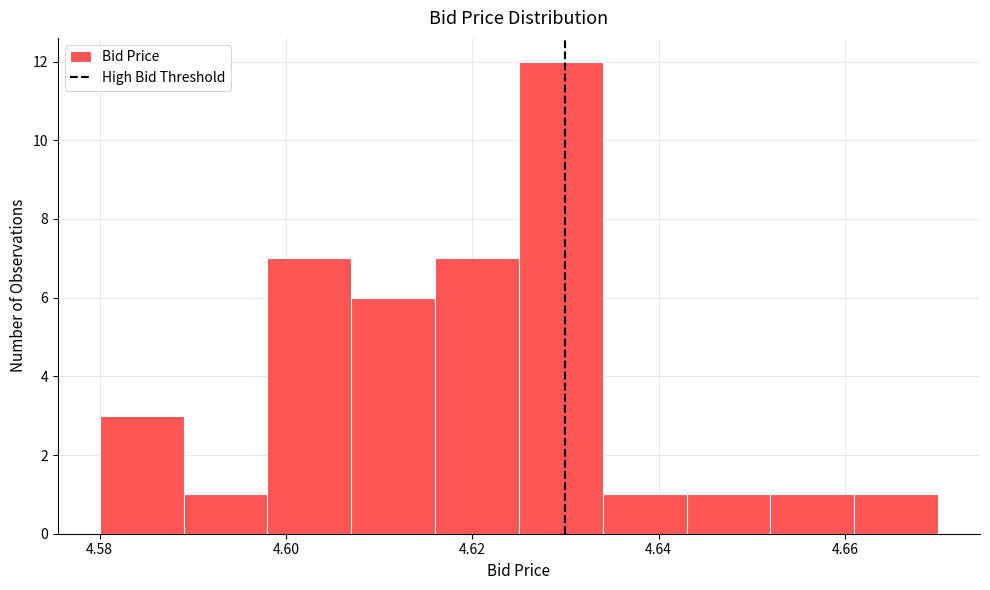

Reading left to right, transcribe this chart: for each bar, give the range it covers on the x-axis and its height. Neither the bar edges nor the heights are printed on the chart, so give them approximately, as read against the axes.

4.580 to 4.589: 3
4.589 to 4.598: 1
4.598 to 4.607: 7
4.607 to 4.616: 6
4.616 to 4.625: 7
4.625 to 4.634: 12
4.634 to 4.643: 1
4.643 to 4.652: 1
4.652 to 4.661: 1
4.661 to 4.670: 1